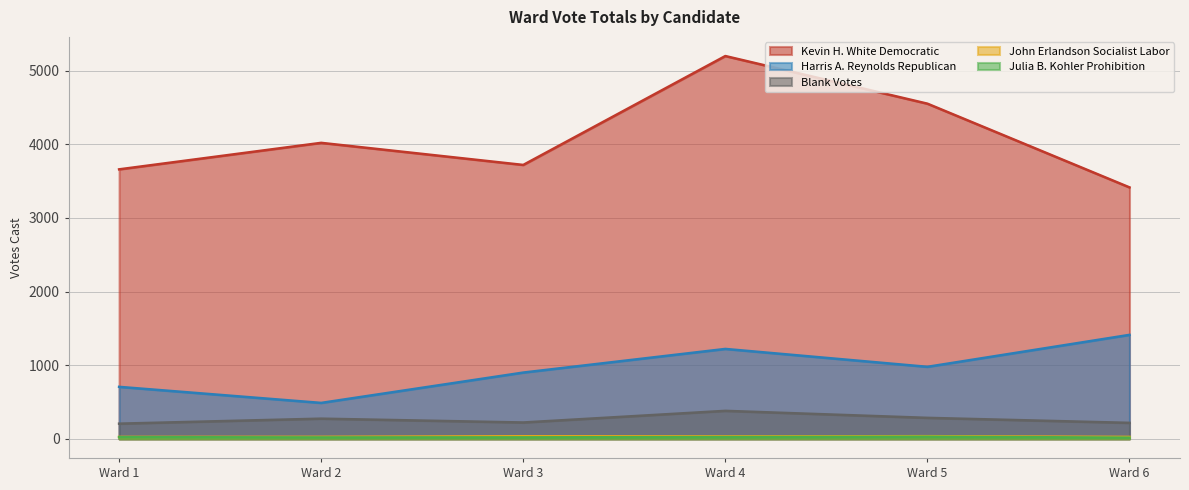

Which series changed the most between Ward 1 and Ward 2?

Kevin H. White Democratic